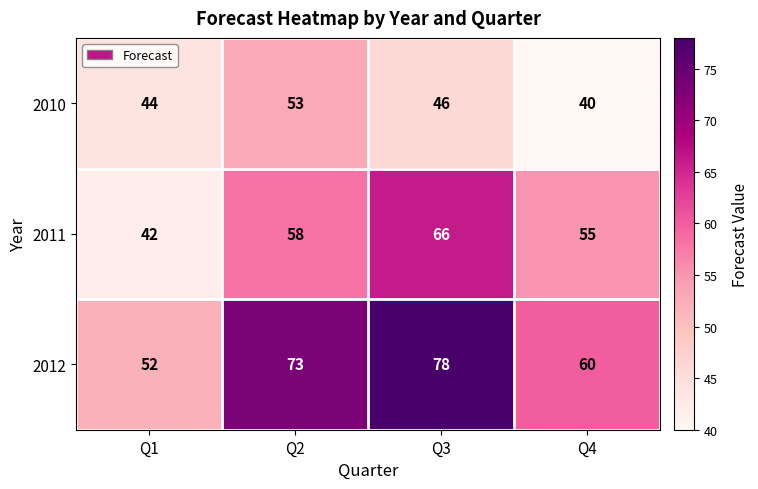

What is the minimum value shown in the chart?

40